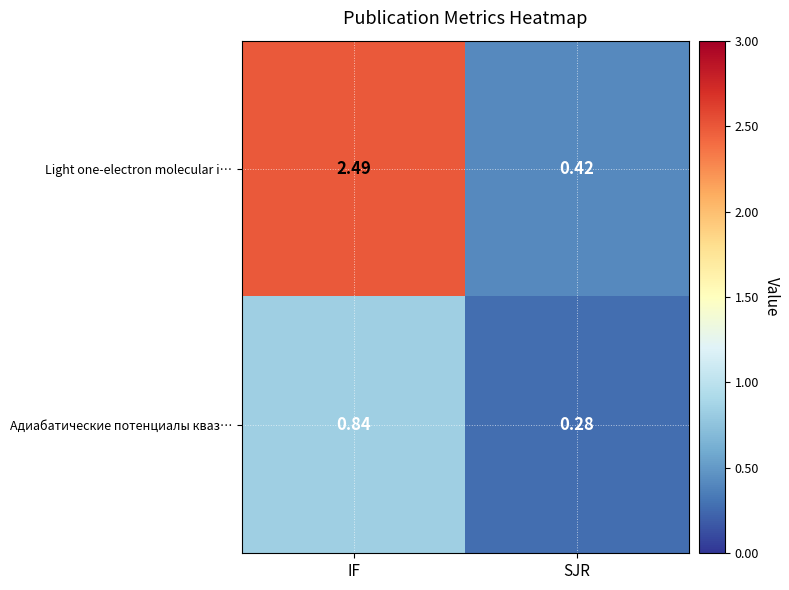

Where does the Light one-electron molecular i… series first go above 2?

IF